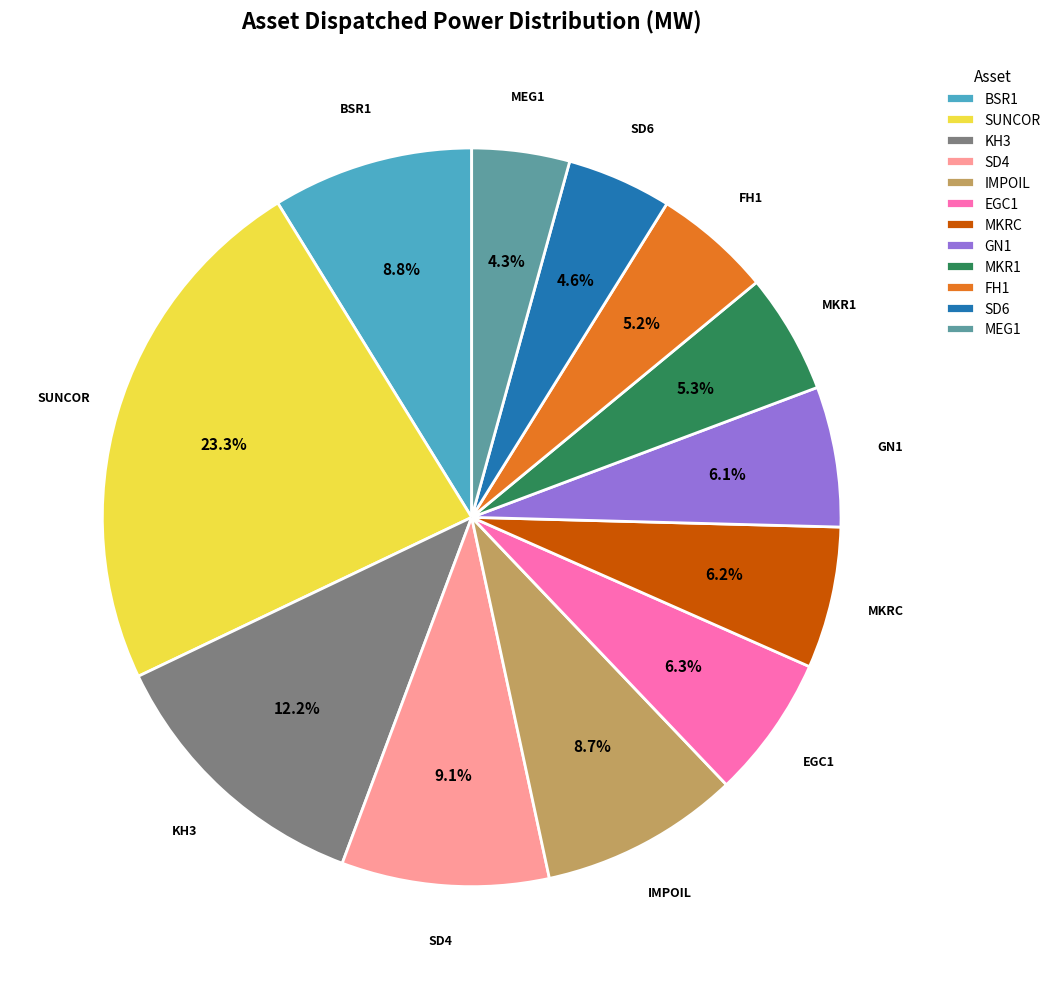

What is the largest slice in the pie chart?

SUNCOR